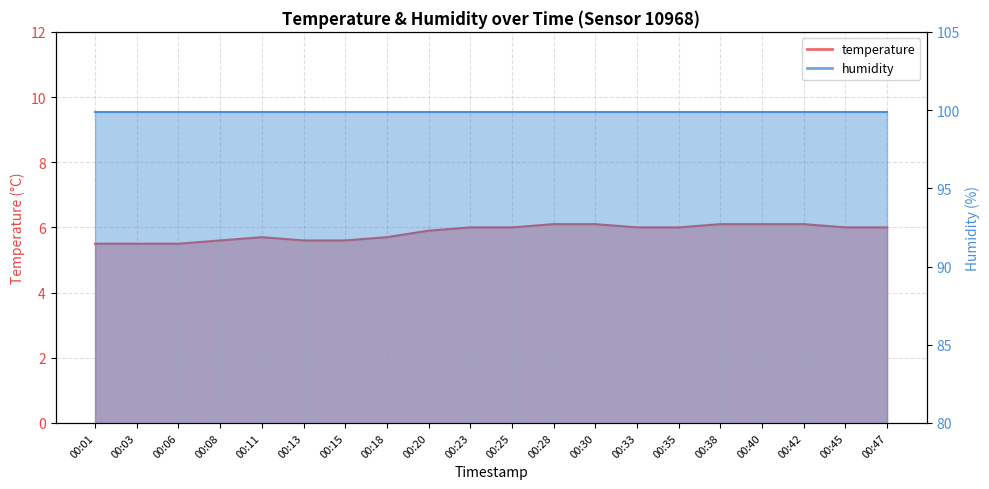

Reading left to right, transcribe all the data shown in this chart.

5.5	5.5	5.5	5.6	5.7	5.6	5.6	5.7	5.9	6.0	6.0	6.1	6.1	6.0	6.0	6.1	6.1	6.1	6.0	6.0